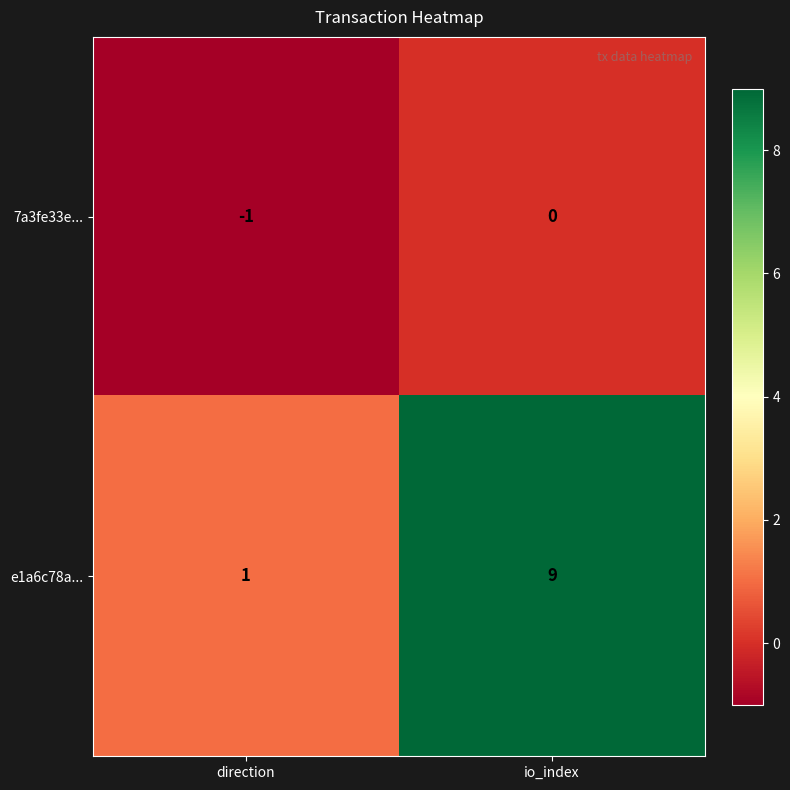

At how many categories does at least one series exceed 8?

1